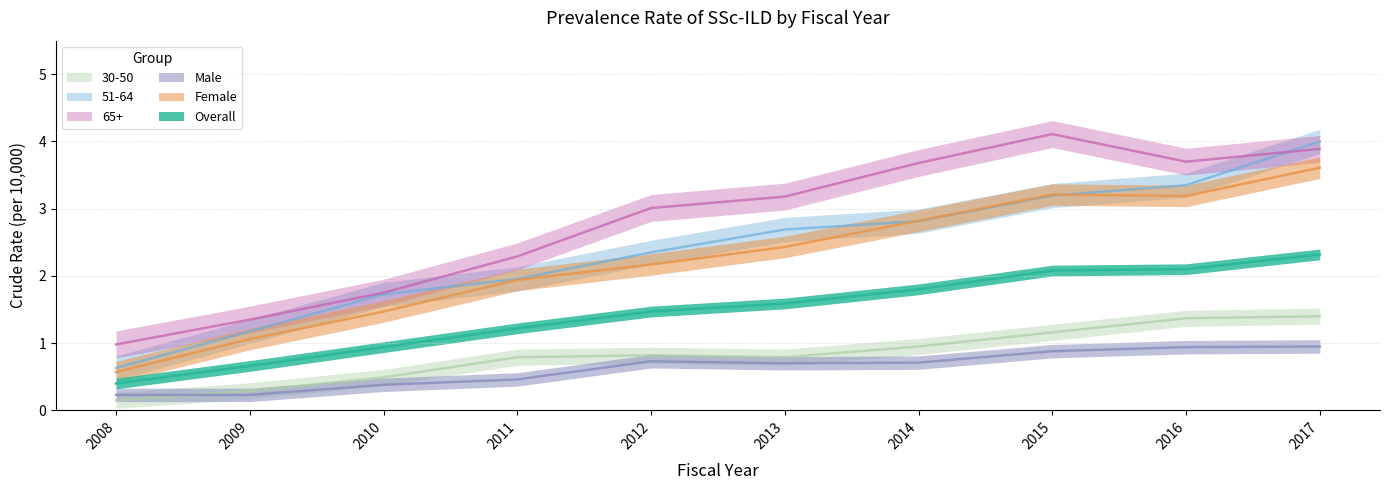

True or false: 30-50 and 65+ cross at least once.

False